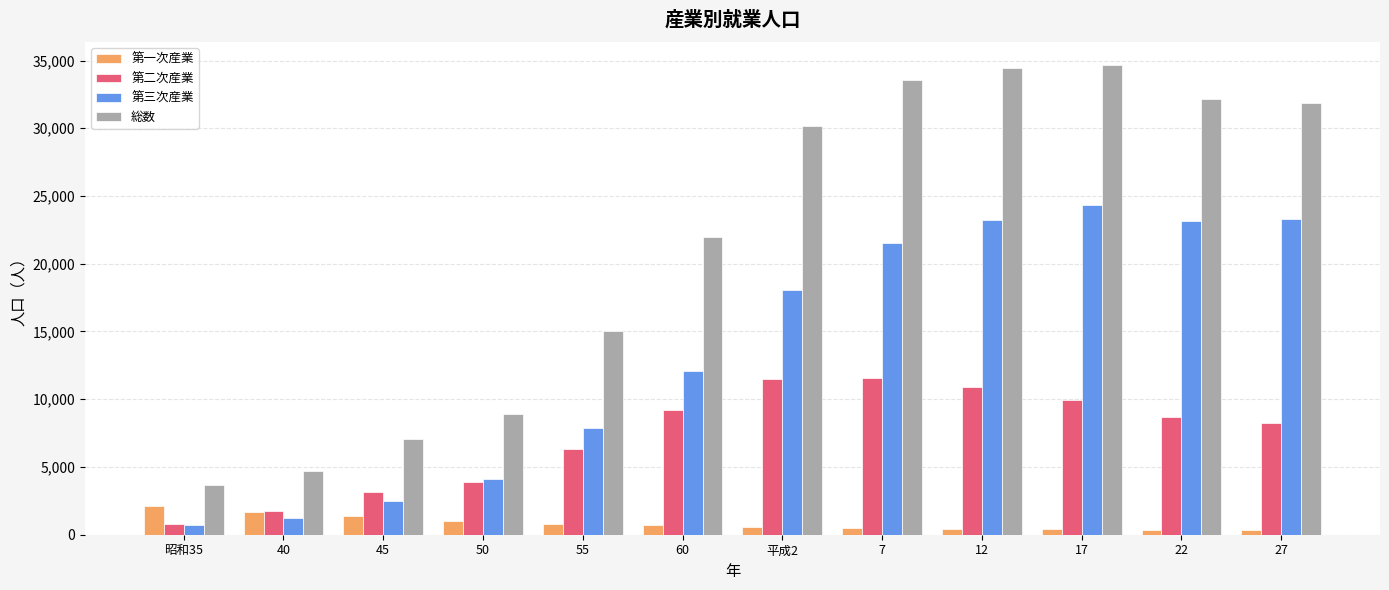

What is the greatest value displayed?

34636